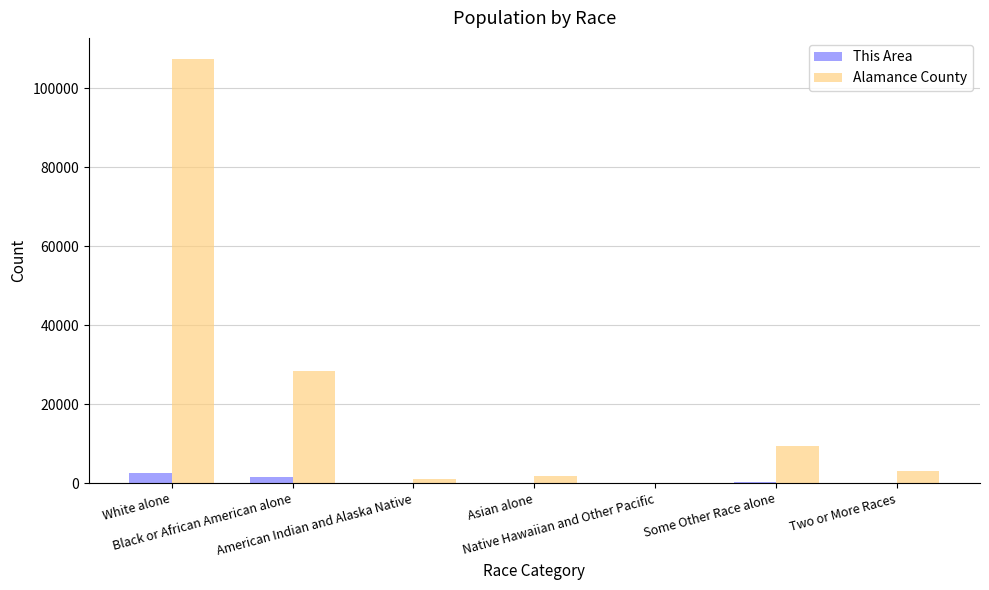

Which series has the largest total across all categories?

Alamance County